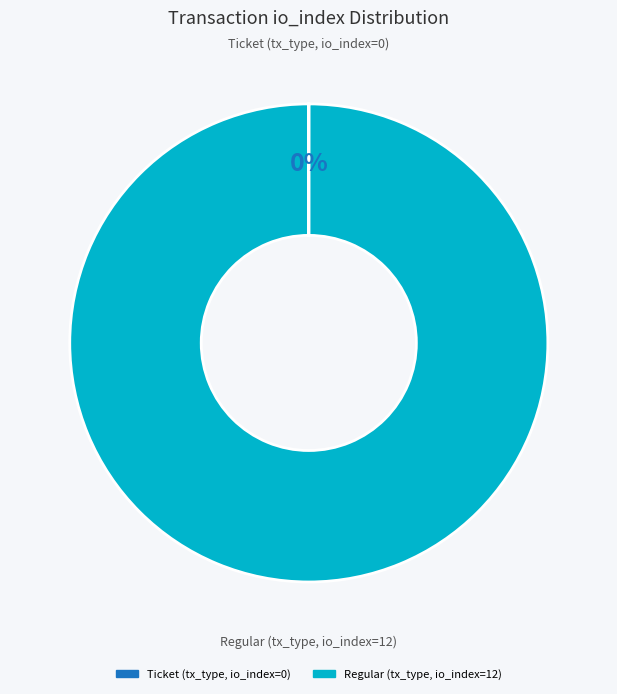

Is there a majority slice in this chart?

Yes